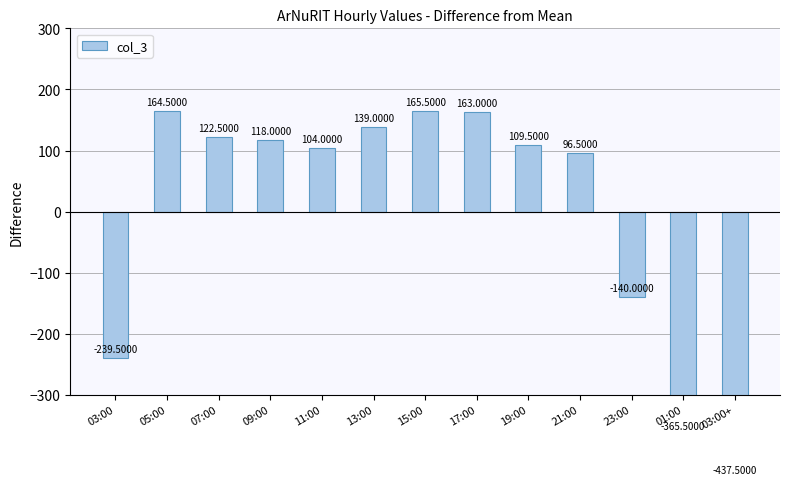

What is the label of the 5th bar from the left?

11:00